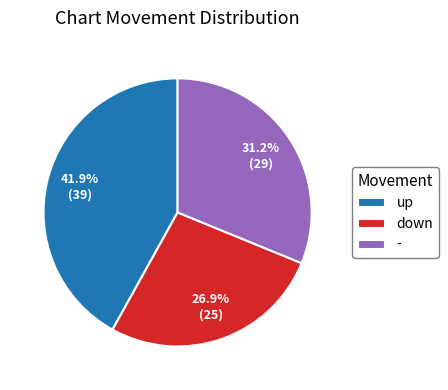

Is it true that - is 10% of the pie?

False